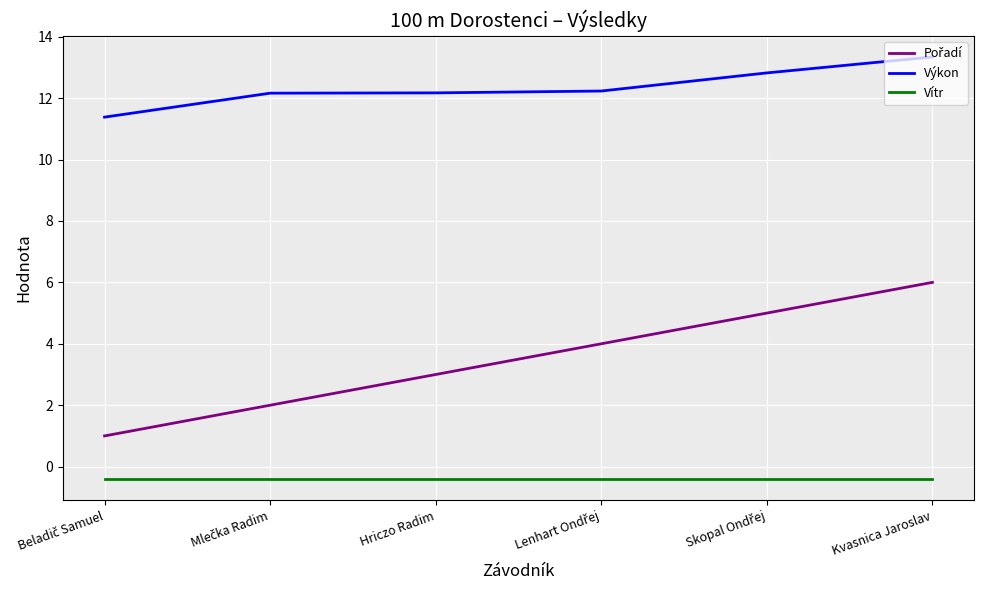

At how many categories does at least one series exceed 7?

6